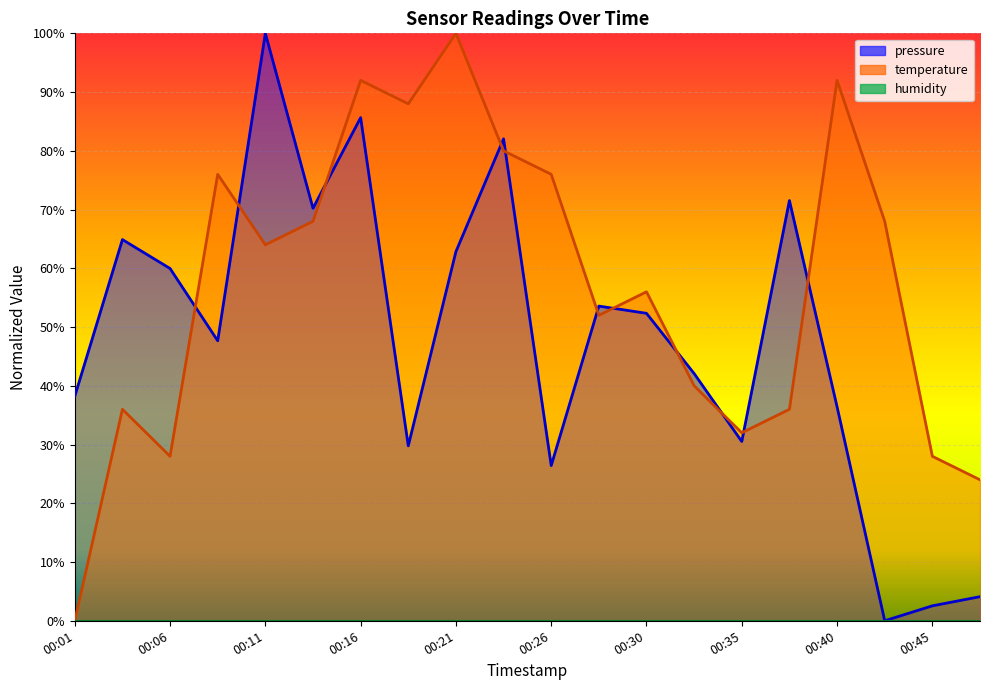

In temperature, how many points are lower than both neighbors (excluding endpoints)?

5